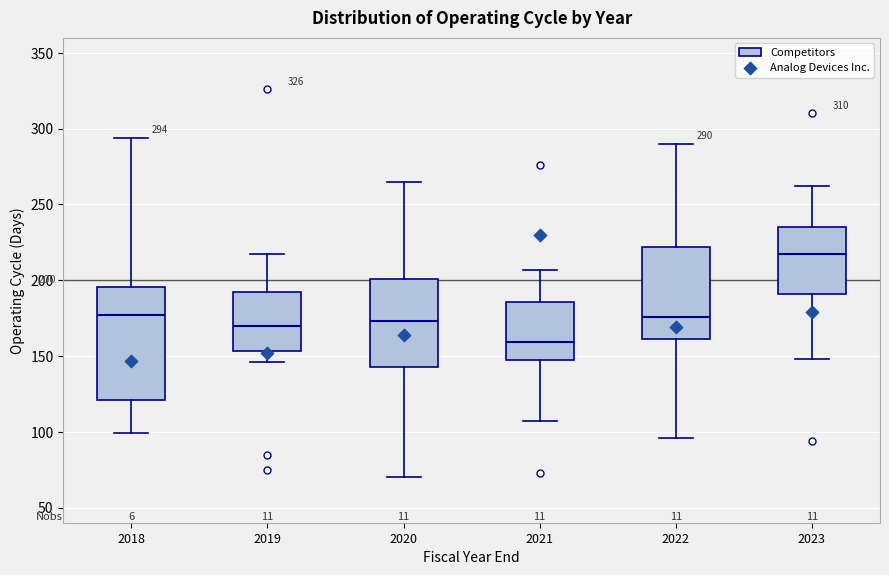

Which box's median line is the highest?

2023